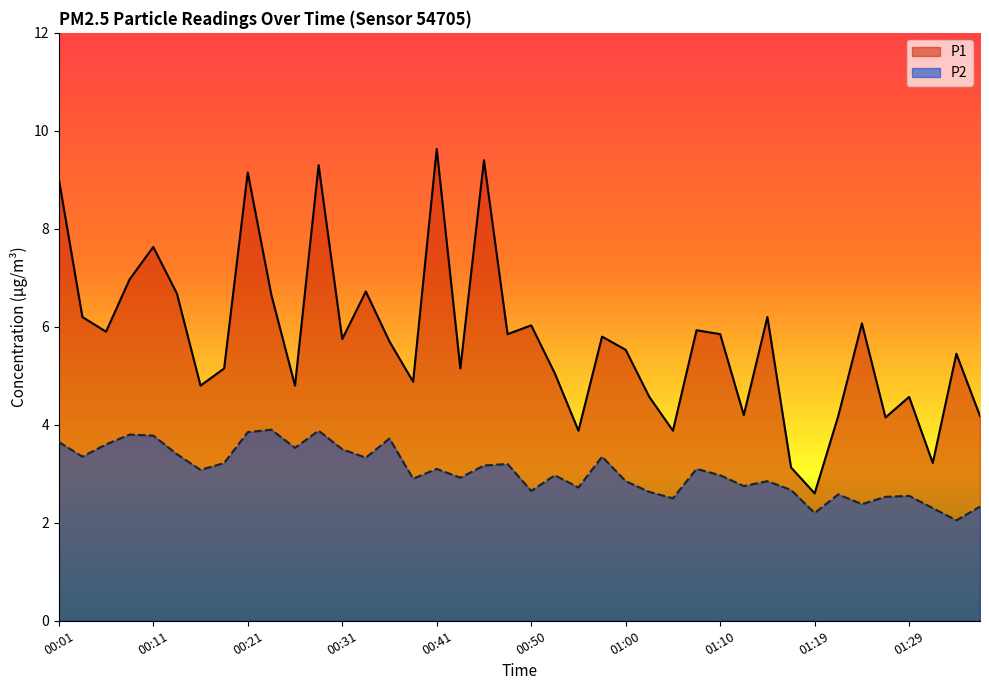

At which category is the sum across all series the highest?

00:28